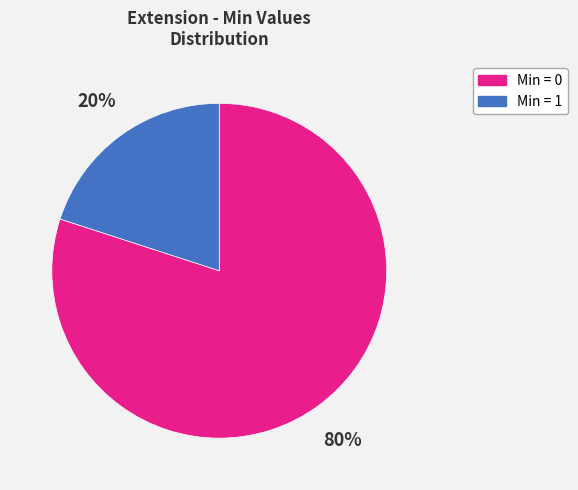

Does any single category account for the majority?

Yes